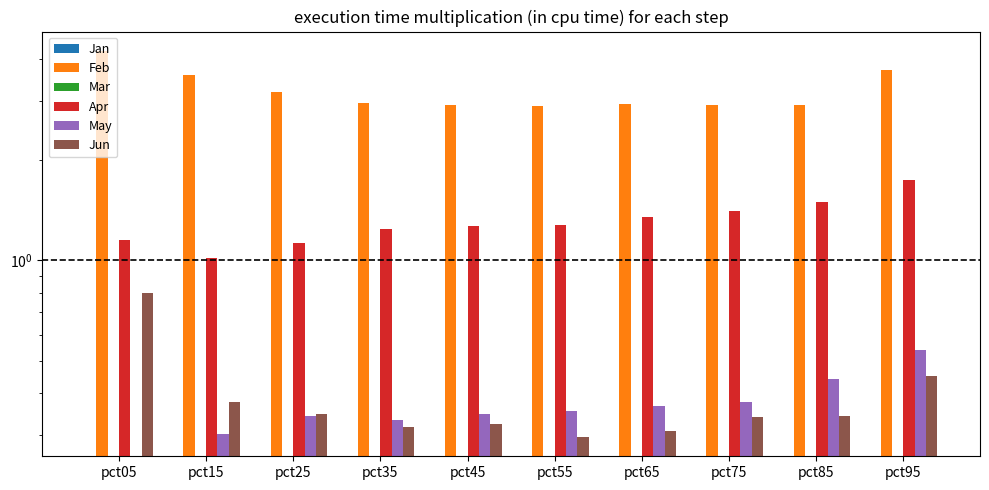

Does the chart contain any negative values?

Yes